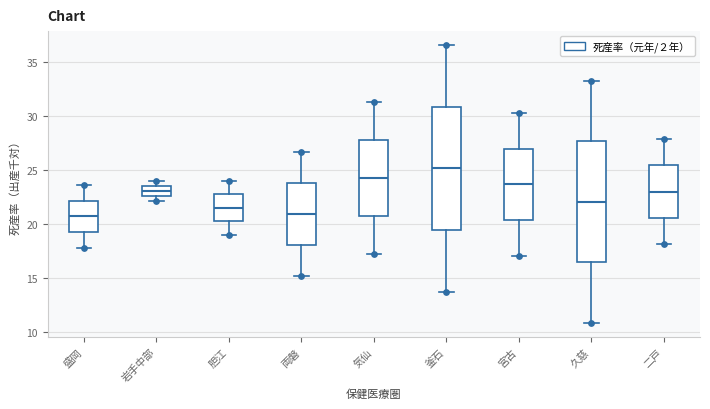

Reading left to right, read every box against the y-axis: the position of its median line, the range the box covers, and the ends of its whiskers. The values are not printed on the chart, so give them approximately, as read against the axis.

盛岡: median 20.5, box 19.5 to 22.0, whiskers 18.0 to 23.5
岩手中部: median 23.0, box 22.5 to 23.5, whiskers 22.0 to 24.0
胆江: median 21.5, box 20.5 to 23.0, whiskers 19.0 to 24.0
両磐: median 21.0, box 18.0 to 24.0, whiskers 15.0 to 26.5
気仙: median 24.5, box 20.5 to 28.0, whiskers 17.0 to 31.5
釜石: median 25.0, box 19.5 to 31.0, whiskers 13.5 to 36.5
宮古: median 23.5, box 20.5 to 27.0, whiskers 17.0 to 30.5
久慈: median 22.0, box 16.5 to 27.5, whiskers 11.0 to 33.5
二戸: median 23.0, box 20.5 to 25.5, whiskers 18.0 to 28.0